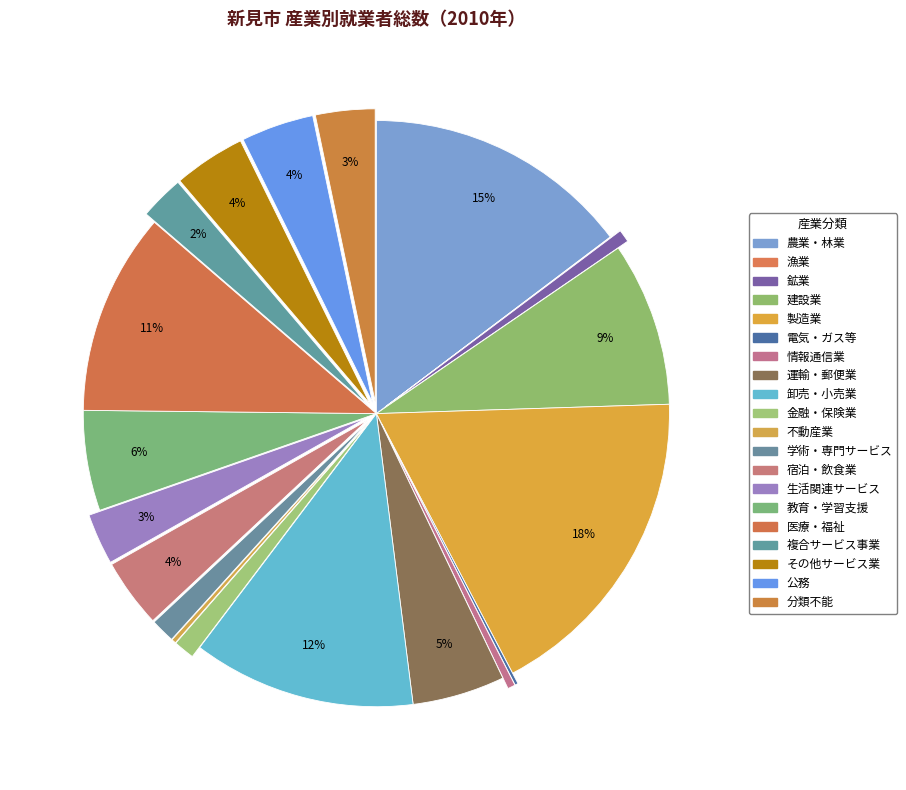

To the nearest percent, what is the difference between the largest and smallest slice percentages?

18%